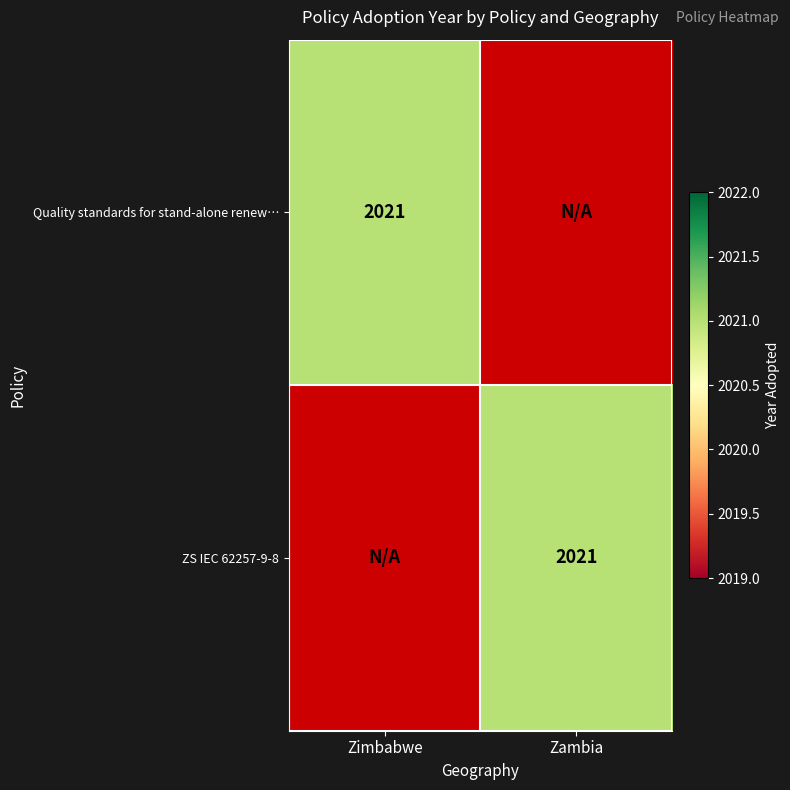

How many series are shown in this chart?

2